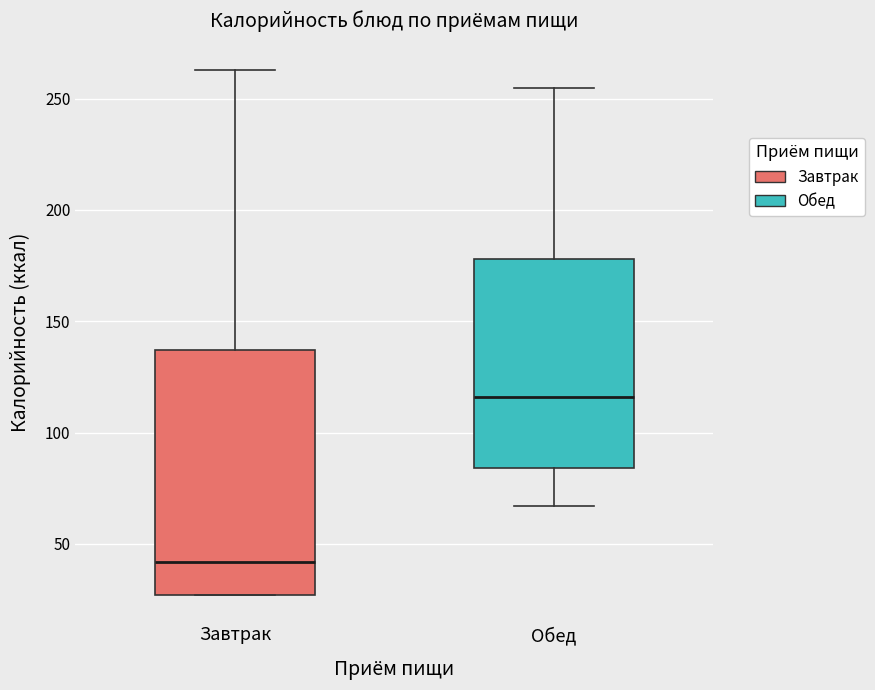

Which box's median line is the lowest?

Завтрак